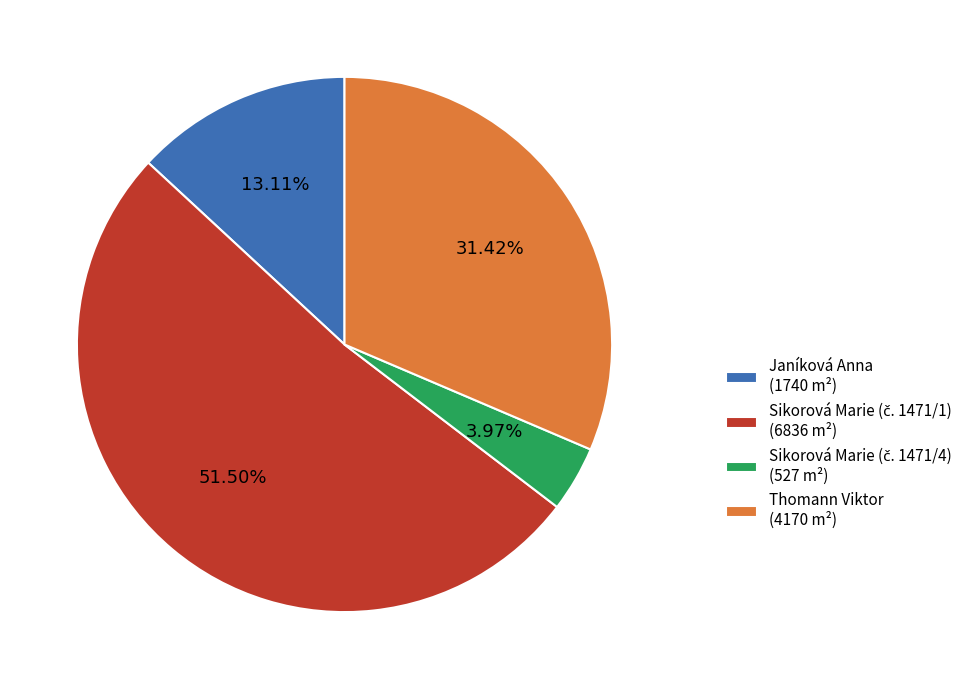

Is there any slice that represents more than half of the pie?

Yes